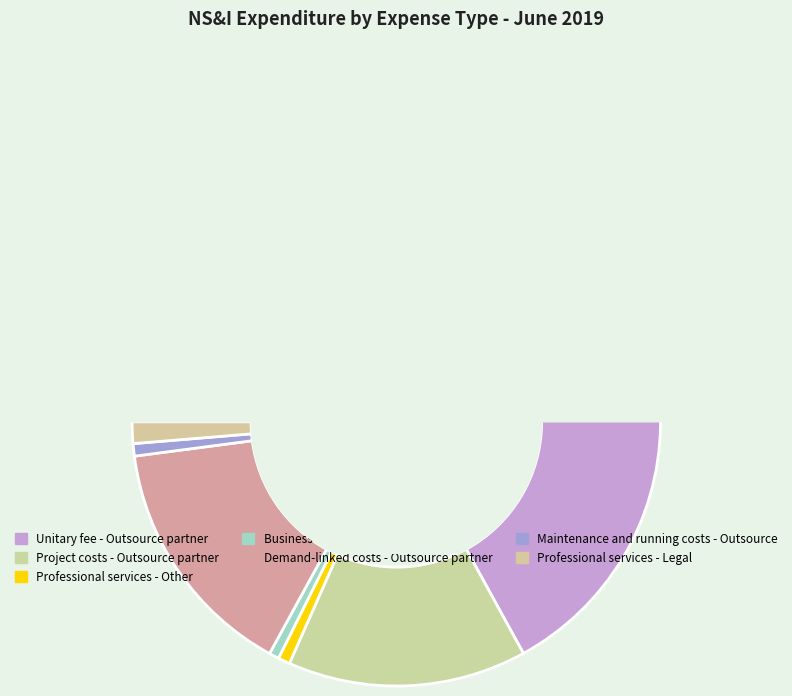

What percentage is the Professional services - Legal slice, to the nearest percent?

1%